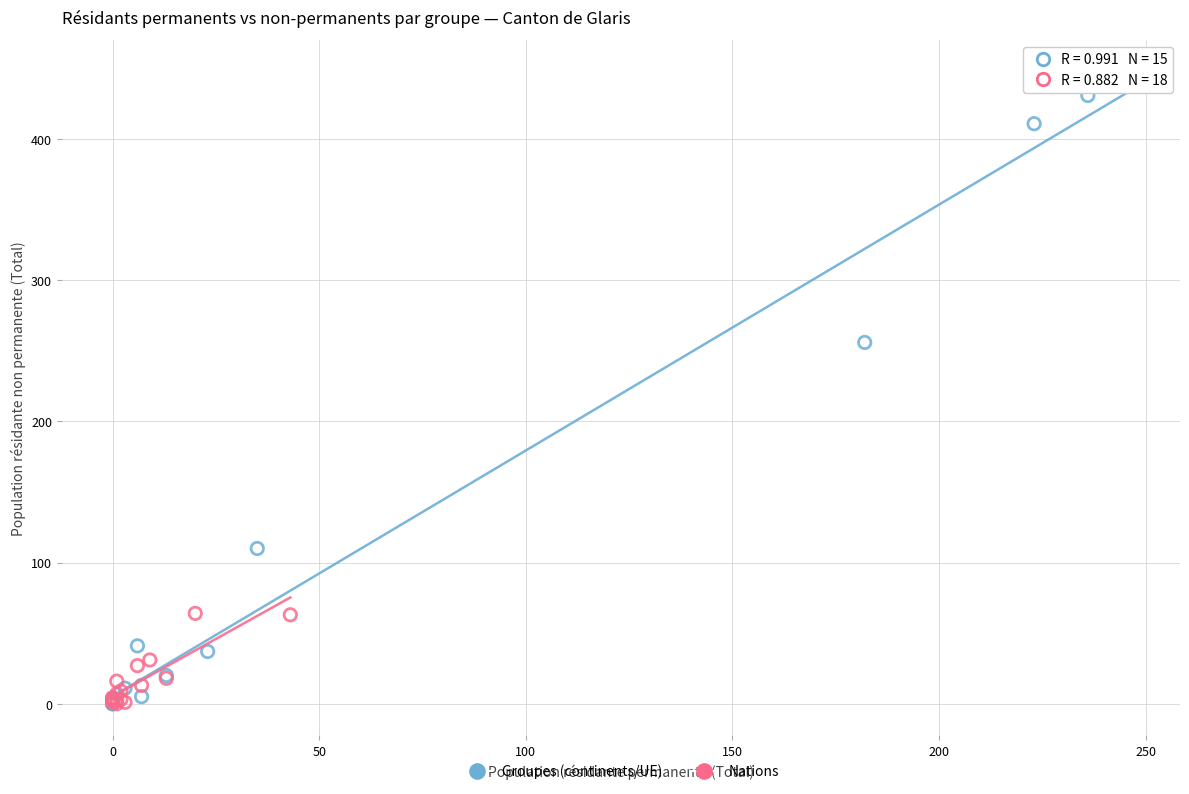

Which series has the widest spread of Y values?

Groupes (continents/UE)